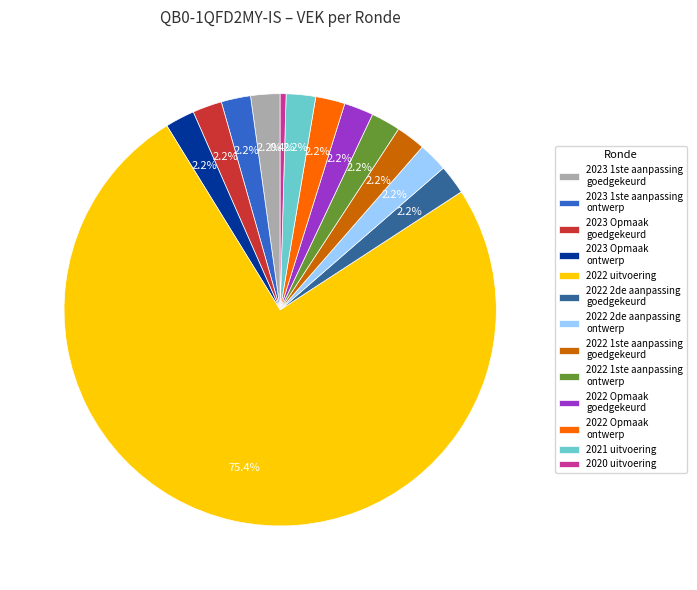

Approximately how many times larger is the value at 2022 1ste aanpassing ontwerp compared to 2022 Opmaak ontwerp?

1.0